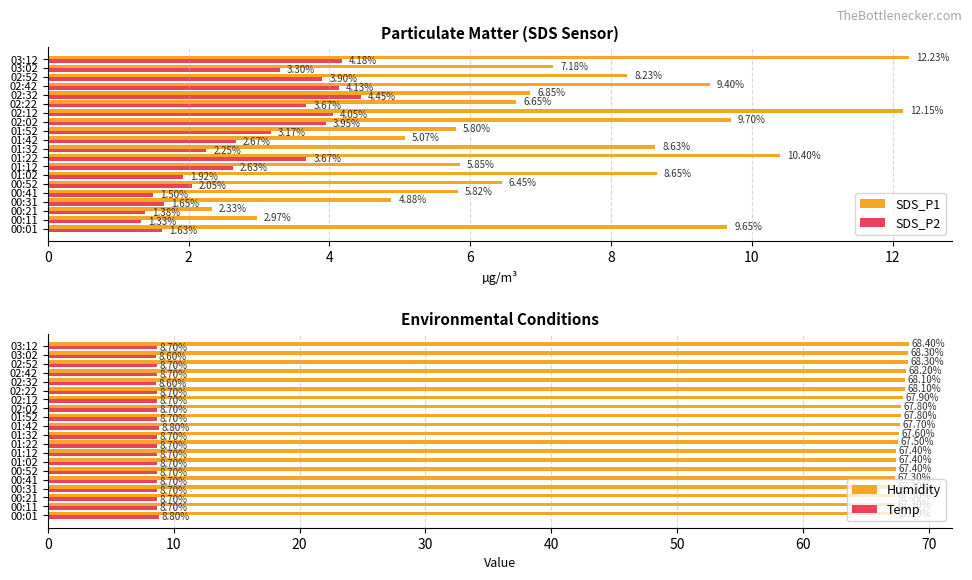

How many distinct data groups are displayed?

4